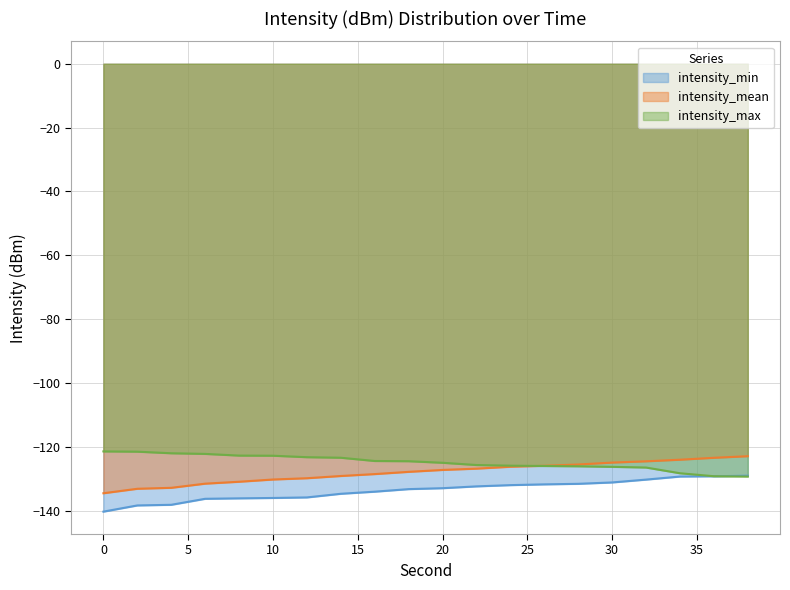

What is the value of the intensity_min point at the 9th from the left?

-134.0